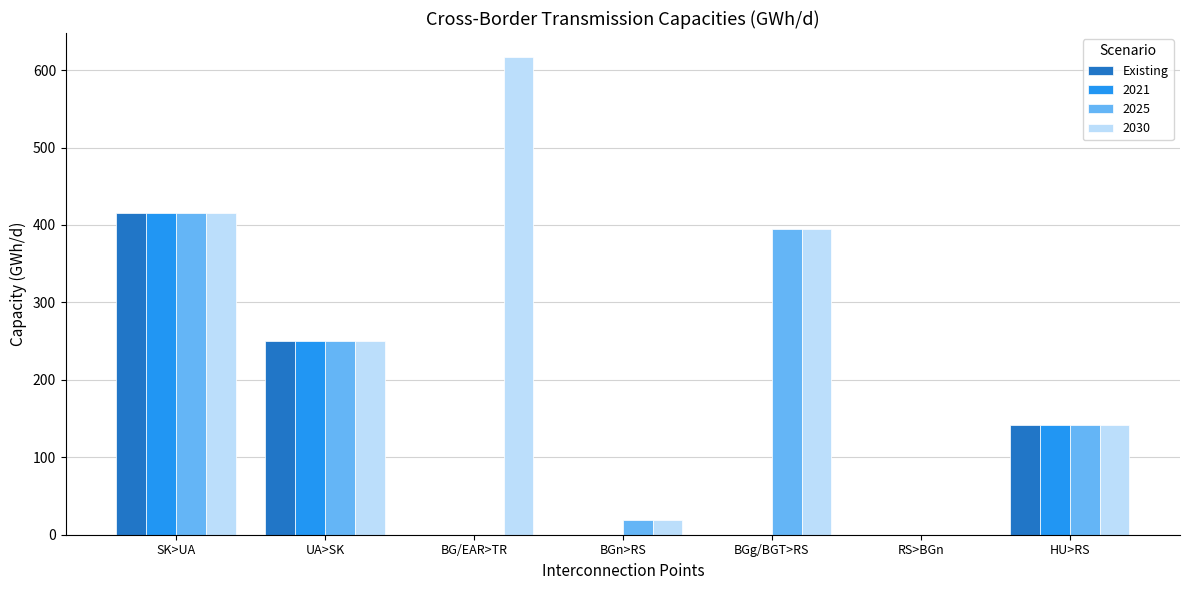

Reading left to right, list all the values displayed in this chart.

Existing: SK>UA=416.0	UA>SK=249.6	BG/EAR>TR=0.0	BGn>RS=0.0	BGg/BGT>RS=0.0	RS>BGn=0.0	HU>RS=142.0
2021: SK>UA=416.0	UA>SK=249.6	BG/EAR>TR=0.0	BGn>RS=0.0	BGg/BGT>RS=0.0	RS>BGn=0.0	HU>RS=142.0
2025: SK>UA=416.0	UA>SK=249.6	BG/EAR>TR=0.0	BGn>RS=19.4	BGg/BGT>RS=395.2	RS>BGn=0.0	HU>RS=142.0
2030: SK>UA=416.0	UA>SK=249.6	BG/EAR>TR=617.0	BGn>RS=19.4	BGg/BGT>RS=395.2	RS>BGn=0.0	HU>RS=142.0